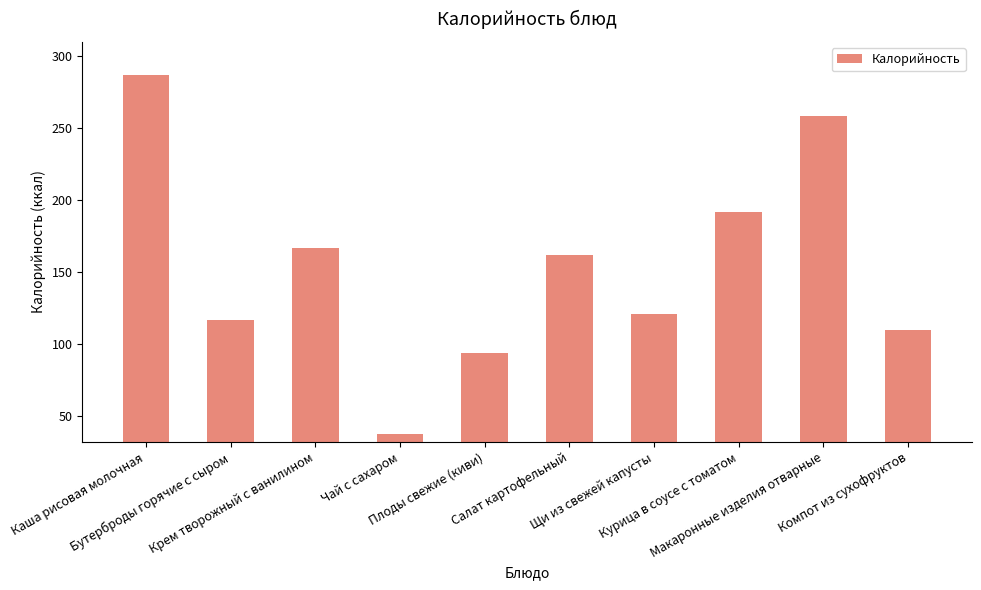

List the labels in order of value, largest first.

Каша рисовая молочная, Макаронные изделия отварные, Курица в соусе с томатом, Крем творожный с ванилином, Салат картофельный, Щи из свежей капусты, Бутерброды горячие с сыром, Компот из сухофруктов, Плоды свежие (киви), Чай с сахаром